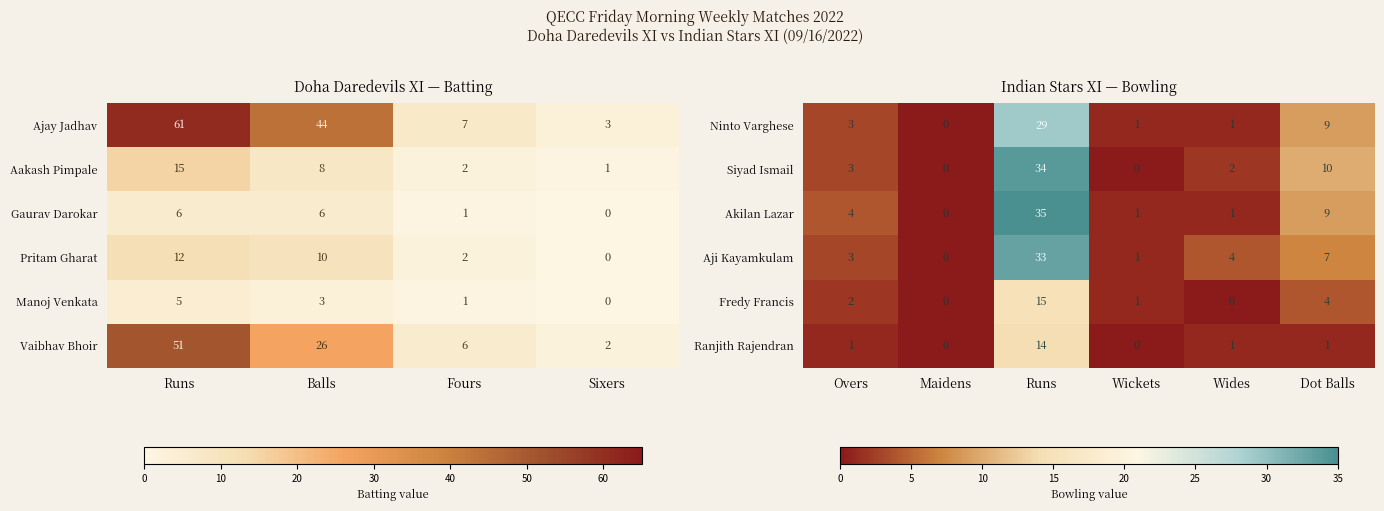

The Aji Kayamkulam series shows 33 at Runs. True or false?

True